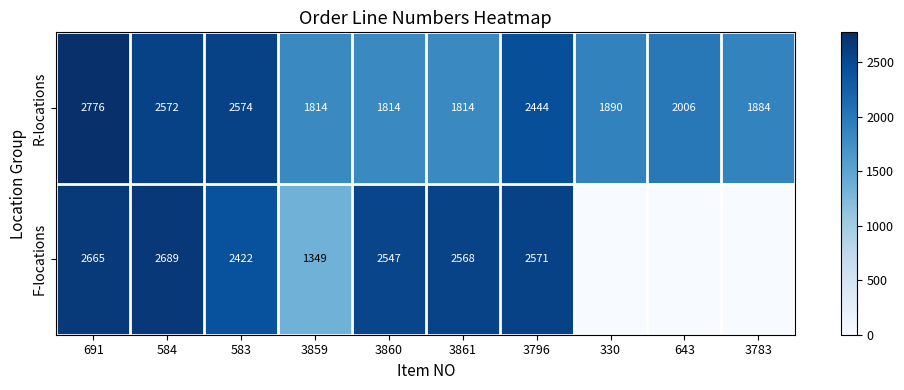

What is the spread (max minus min) of values at 3861?

754